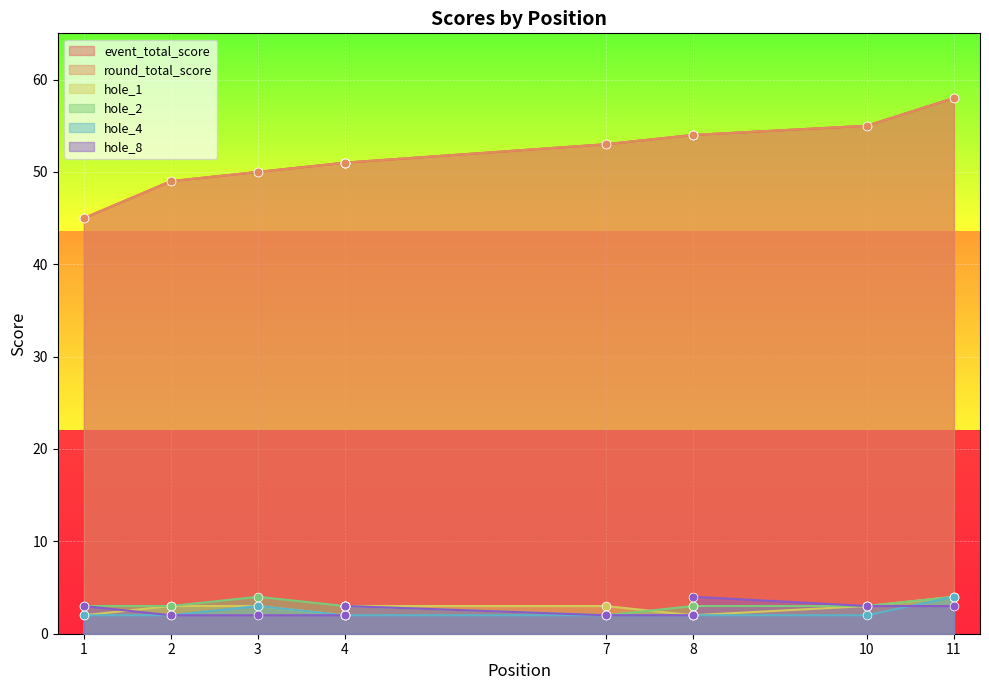

Which series contains the highest Y value?

event_total_score